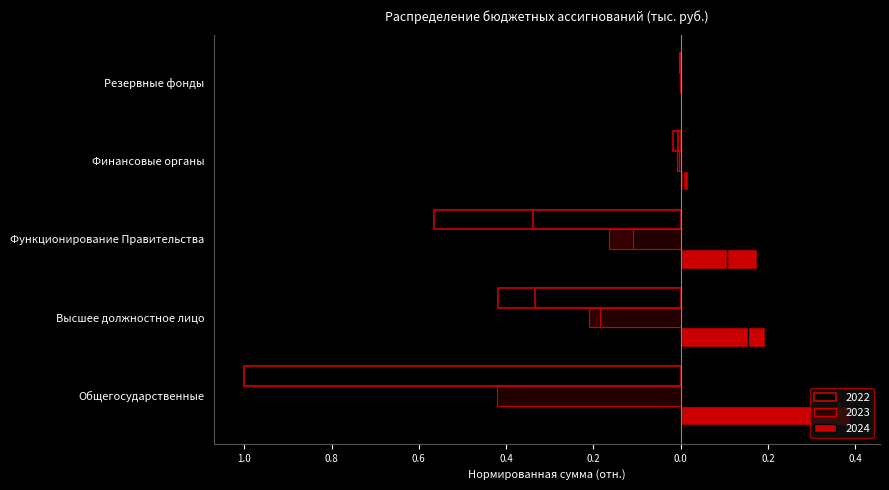

Where is 2023 nearest to the value 0?

Резервные фонды